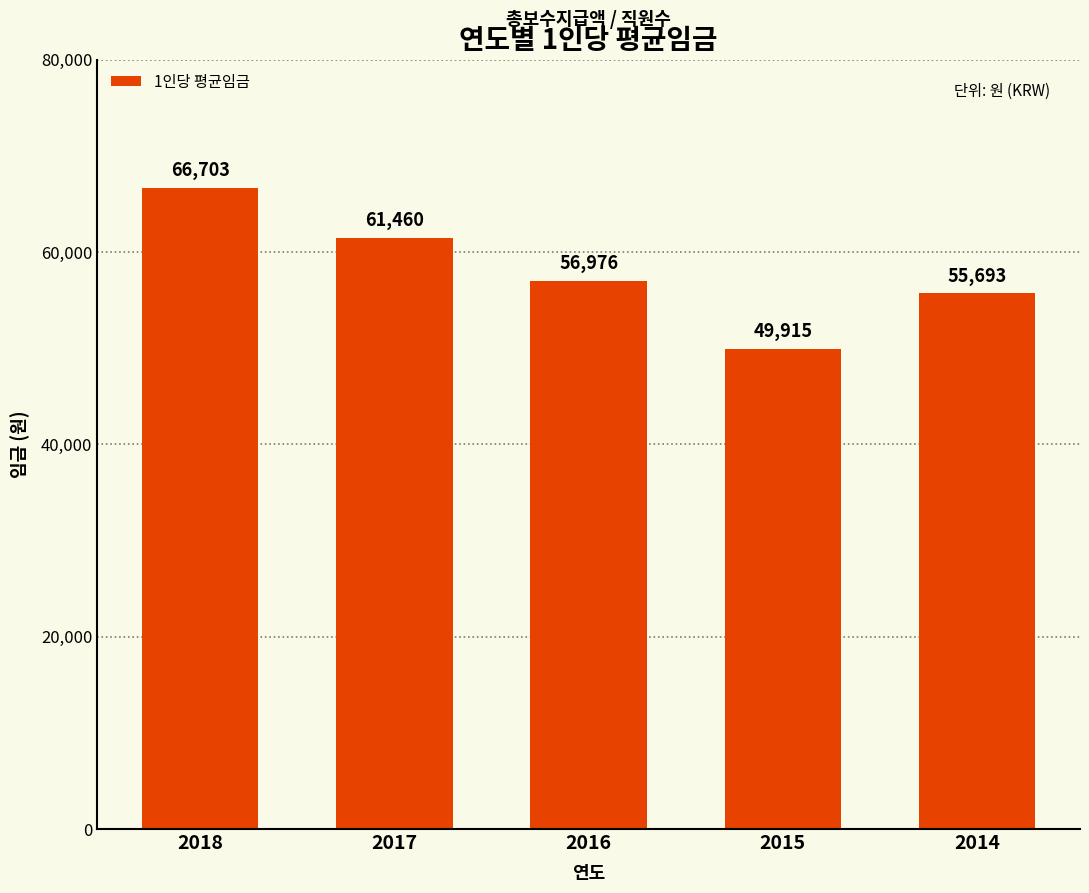

What is the difference between the maximum and minimum values?

16787.6